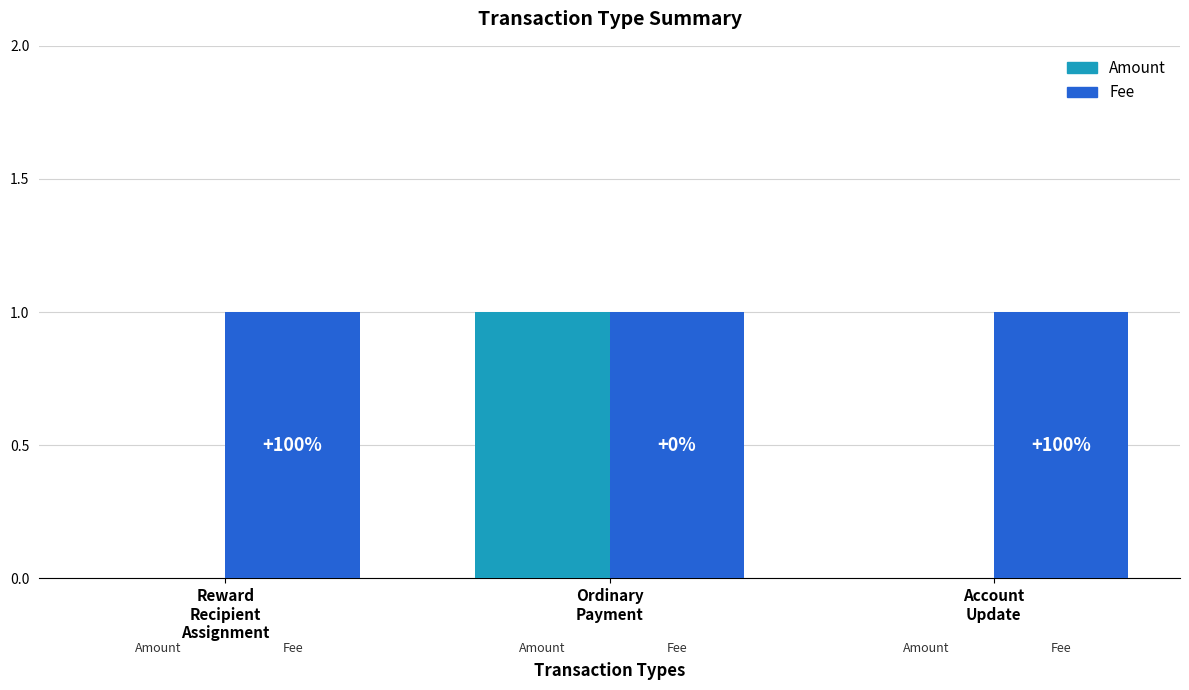

What is the value of the Fee bar at the 2nd from the left?

1